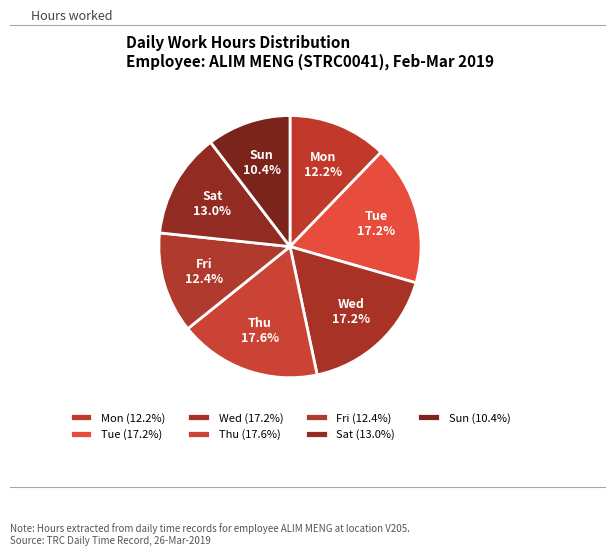

Which has a higher value, Sun or Thu?

Thu